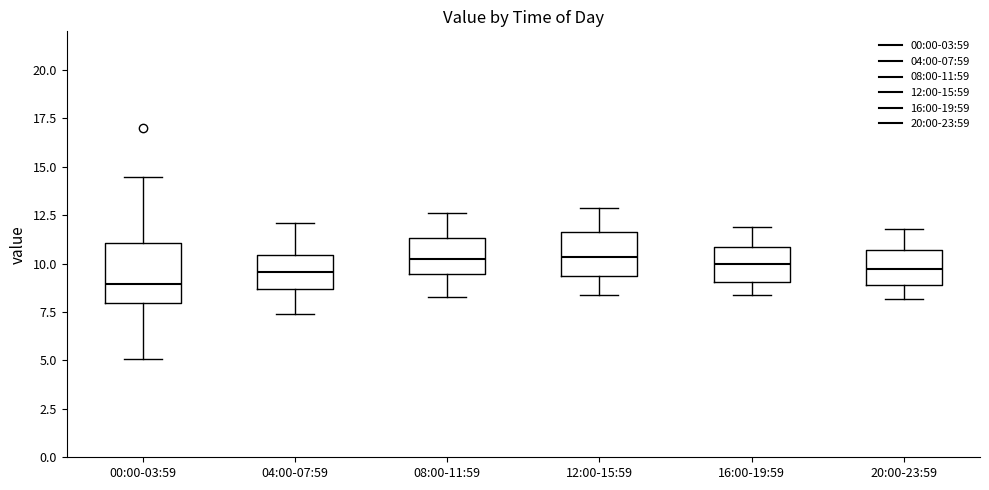

Reading left to right, read every box against the y-axis: the position of its median line, the range the box covers, and the ends of its whiskers. The values are not printed on the chart, so give them approximately, as read against the axis.

00:00-03:59: median 9.0, box 8.0 to 11.0, whiskers 5.0 to 14.5
04:00-07:59: median 9.5, box 8.5 to 10.5, whiskers 7.5 to 12.0
08:00-11:59: median 10.5, box 9.5 to 11.5, whiskers 8.5 to 12.5
12:00-15:59: median 10.5, box 9.5 to 11.5, whiskers 8.5 to 13.0
16:00-19:59: median 10.0, box 9.0 to 11.0, whiskers 8.5 to 12.0
20:00-23:59: median 10.0, box 9.0 to 10.5, whiskers 8.0 to 12.0